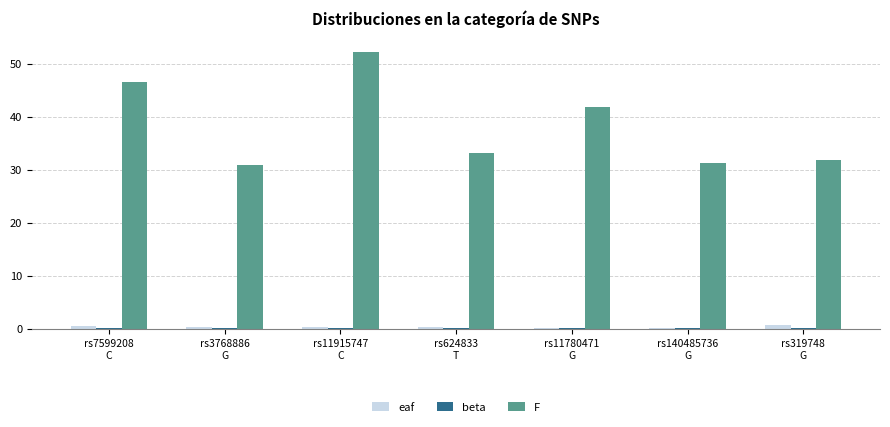

Which series has the largest total across all categories?

F